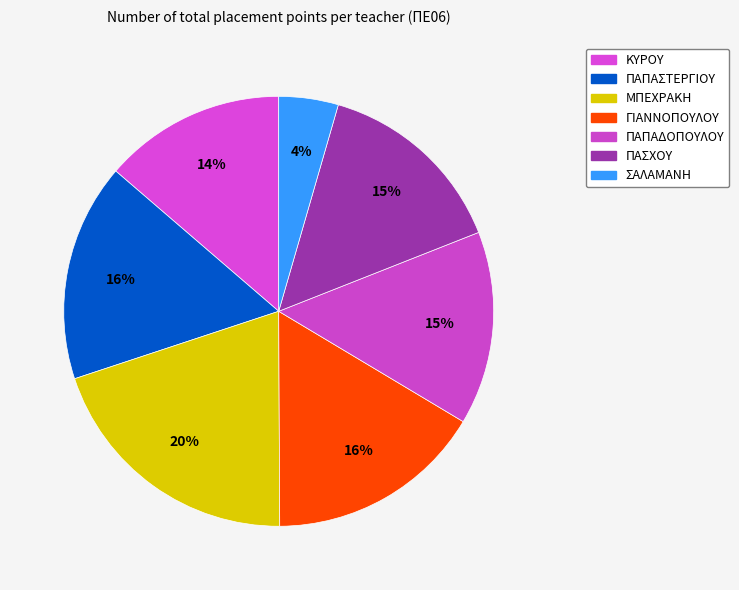

To the nearest percent, what percentage of the pie is ΓΙΑΝΝΟΠΟΥΛΟΥ?

16%